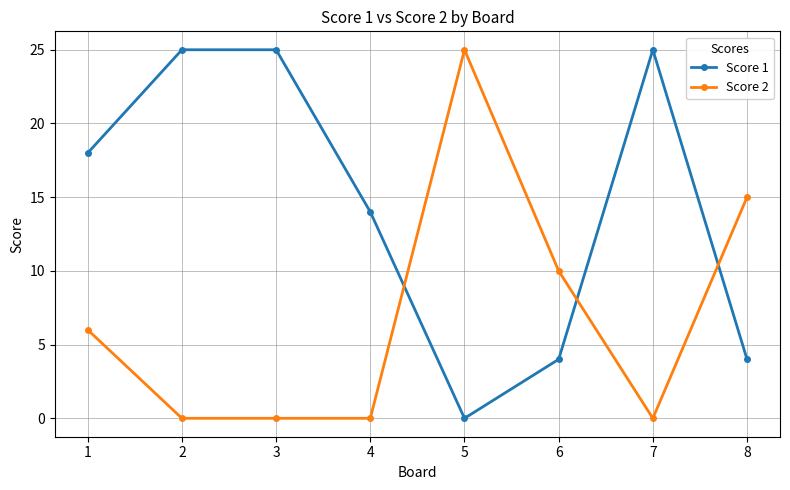

How many positive values does the Score 1 series have?

7